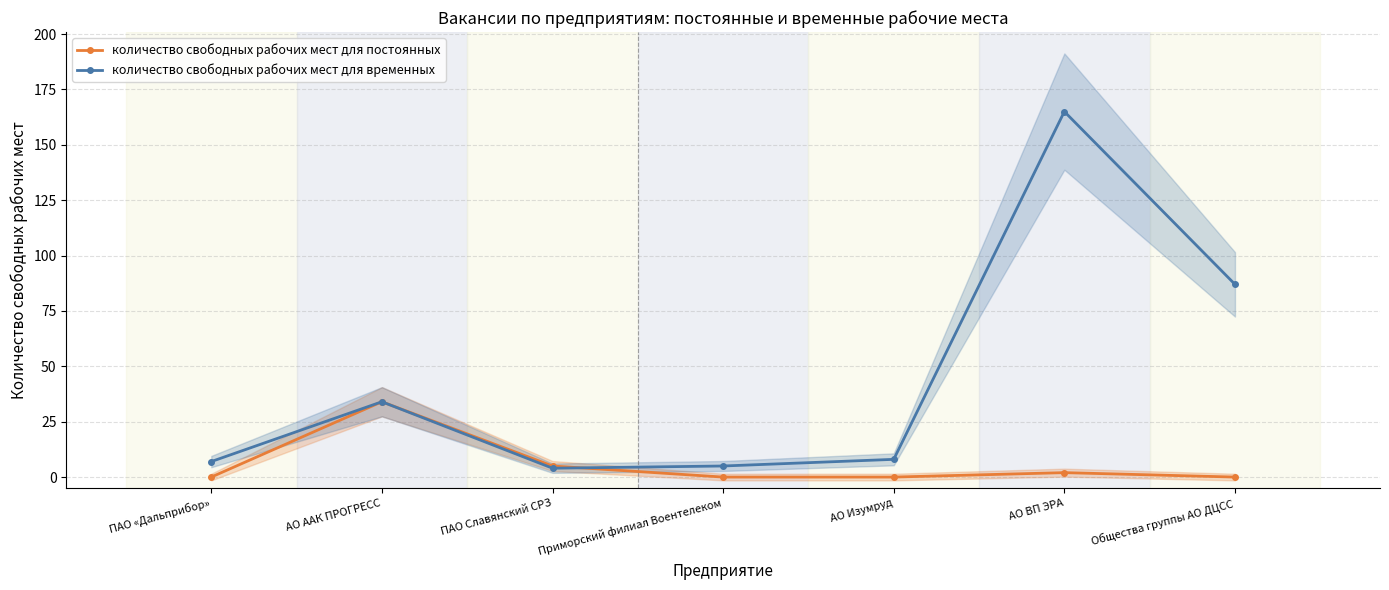

How many times do количество свободных рабочих мест для постоянных and количество свободных рабочих мест для временных cross each other?

1